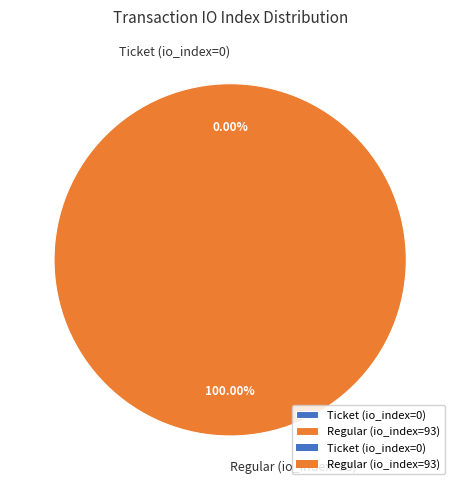

What is the largest slice in the pie chart?

Regular (io_index=93)